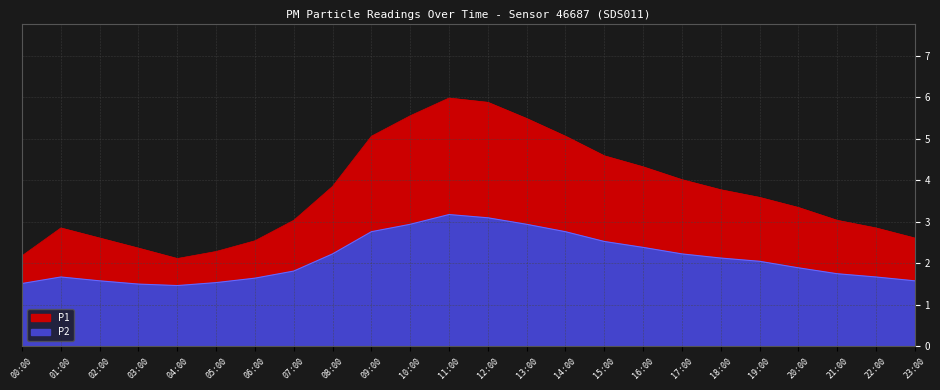

Read the P1 value at 21:00.

3.0